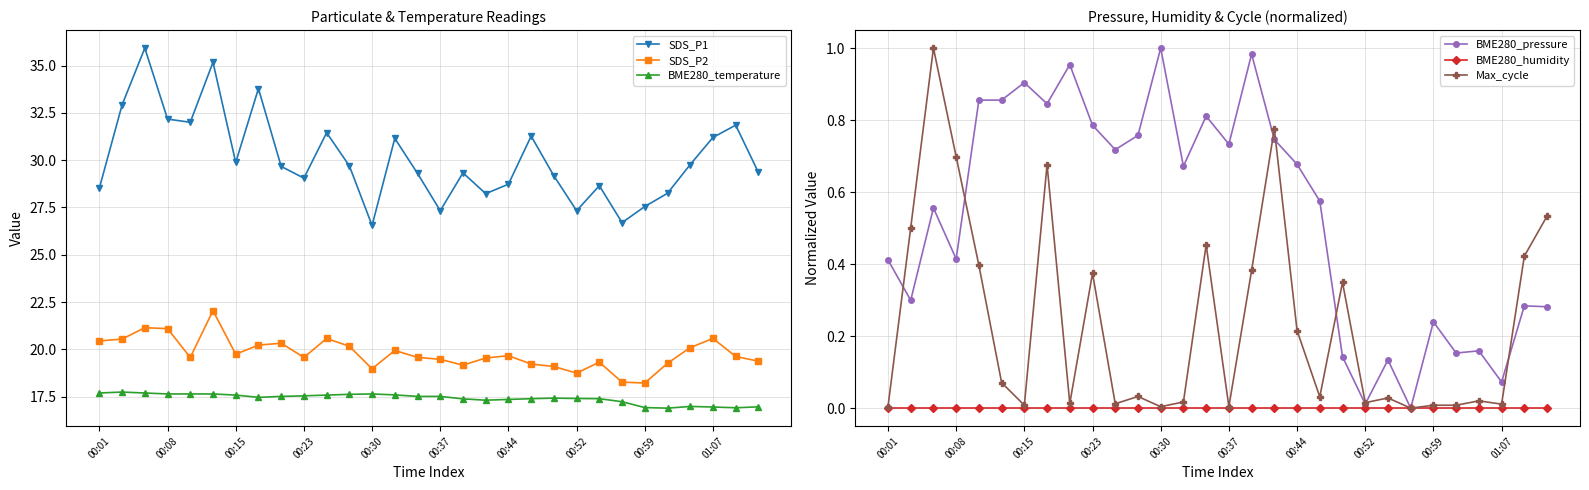

How many interior local valleys does the SDS_P2 series have?

7